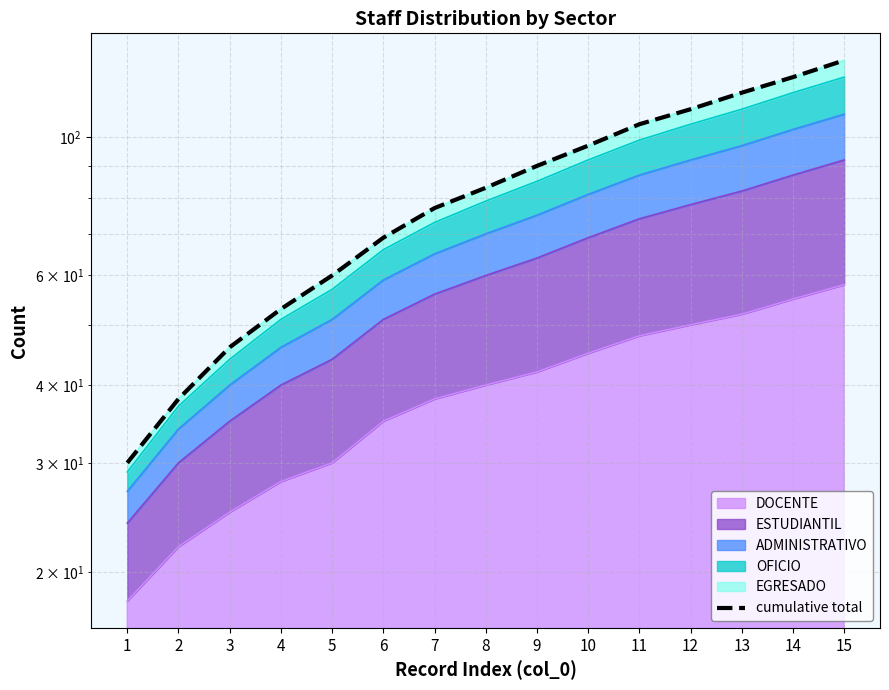

What is the ratio of the value at 9 to the value at 10?

0.9